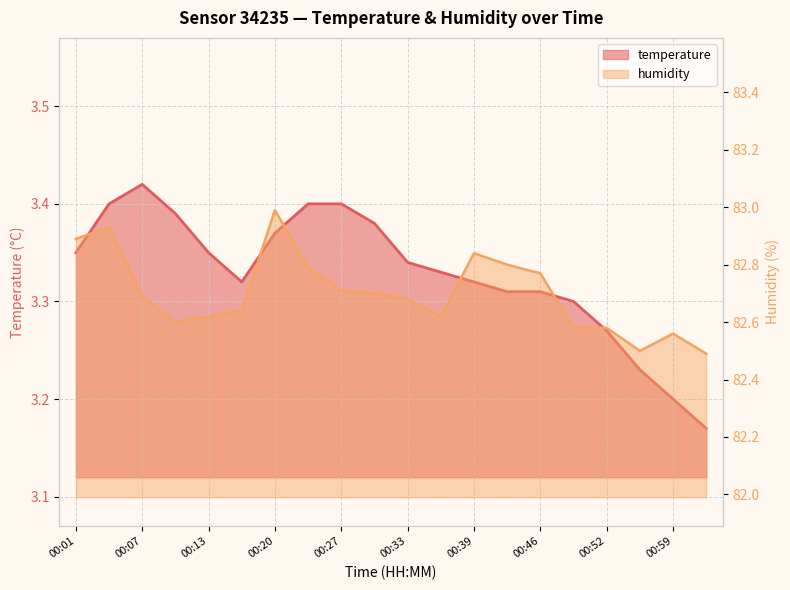

The humidity series shows 40.4 at 00:01. True or false?

False